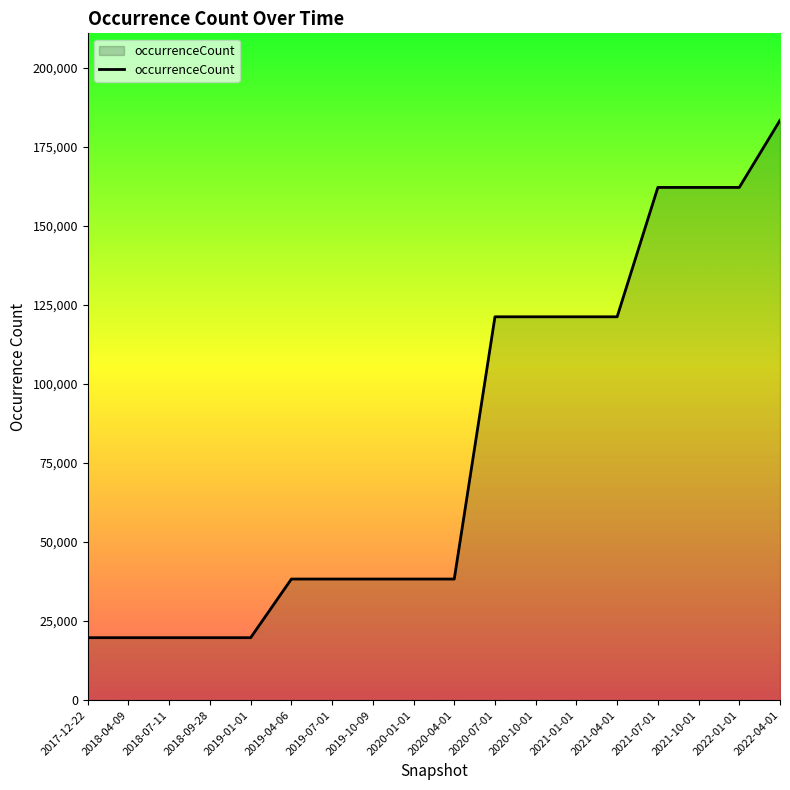

Which has a higher value, 2021-10-01 or 2018-04-09?

2021-10-01